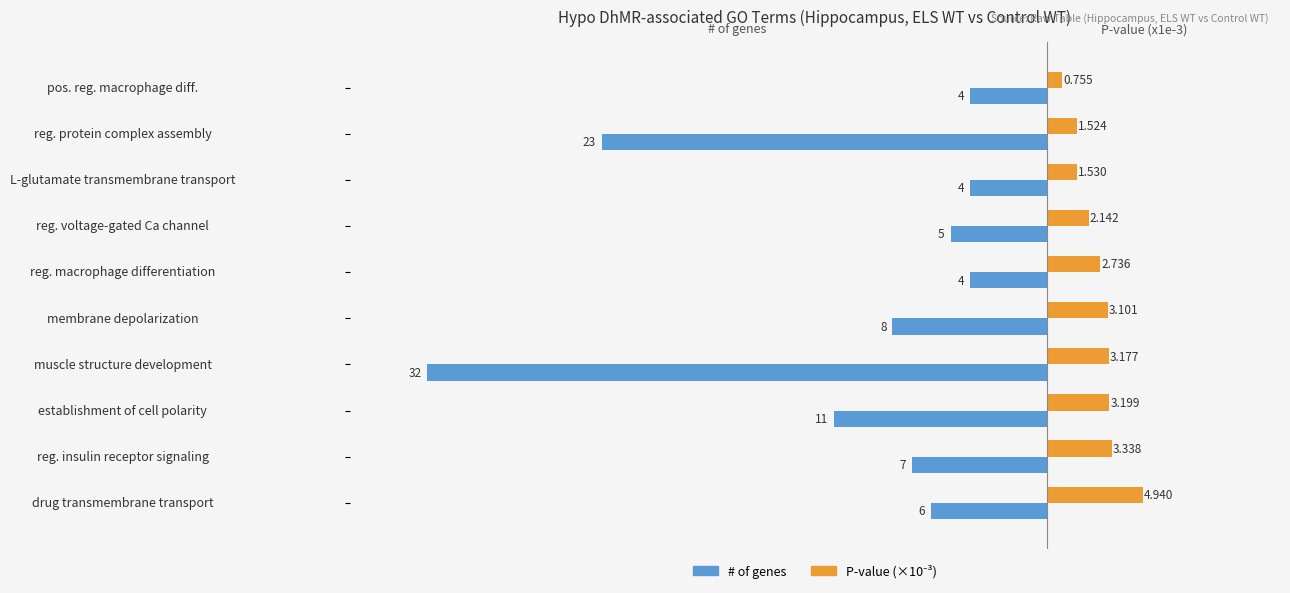

How many data points in # of genes are above -6?

4